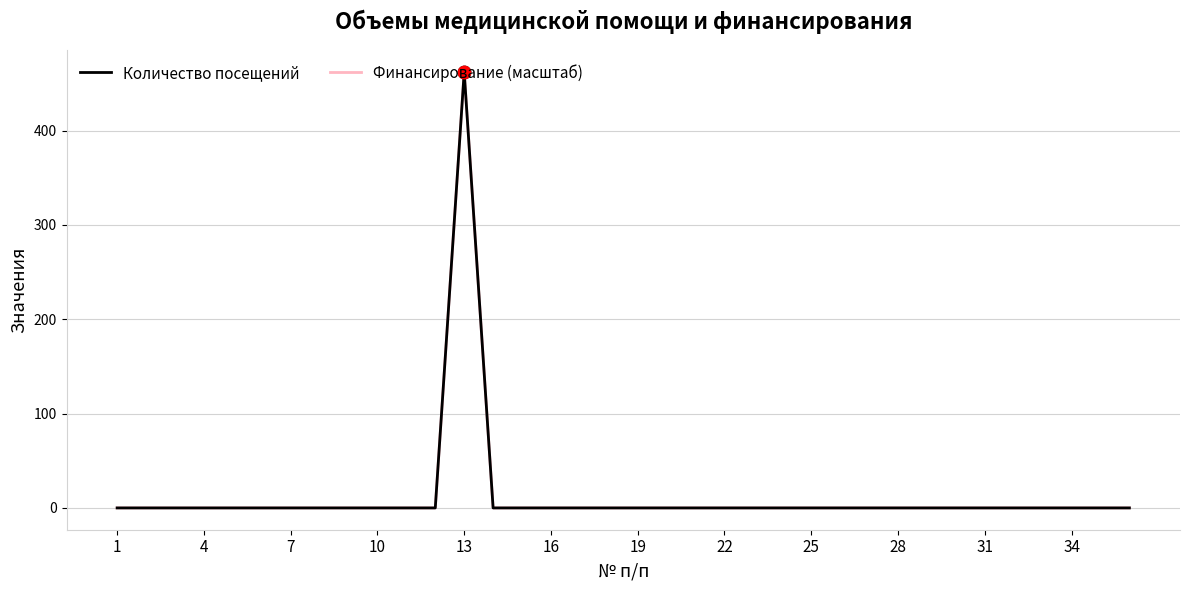

Which series has the largest total across all categories?

Количество посещений